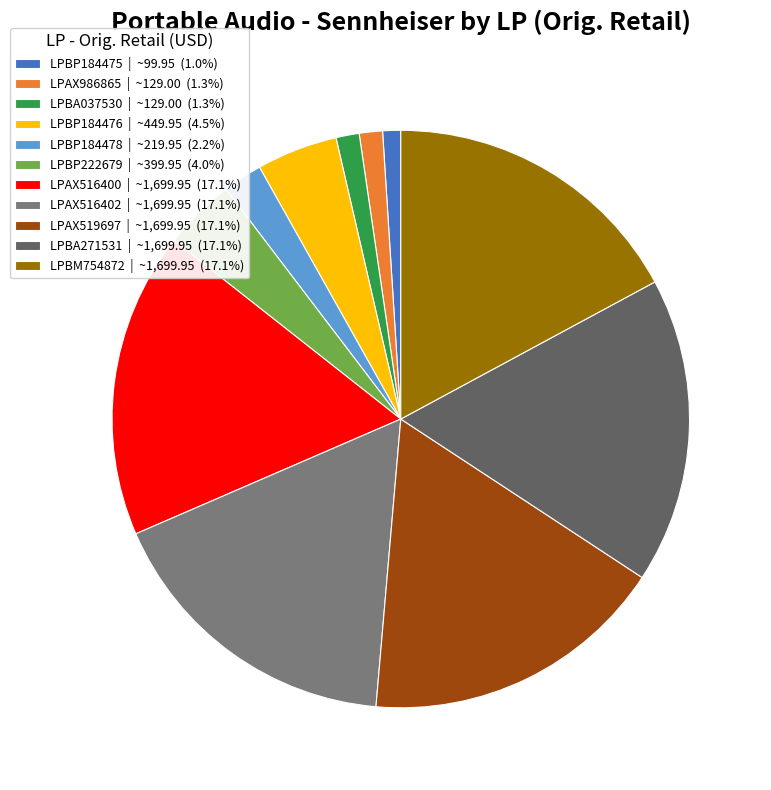

Count the number of slices in the pie.

11